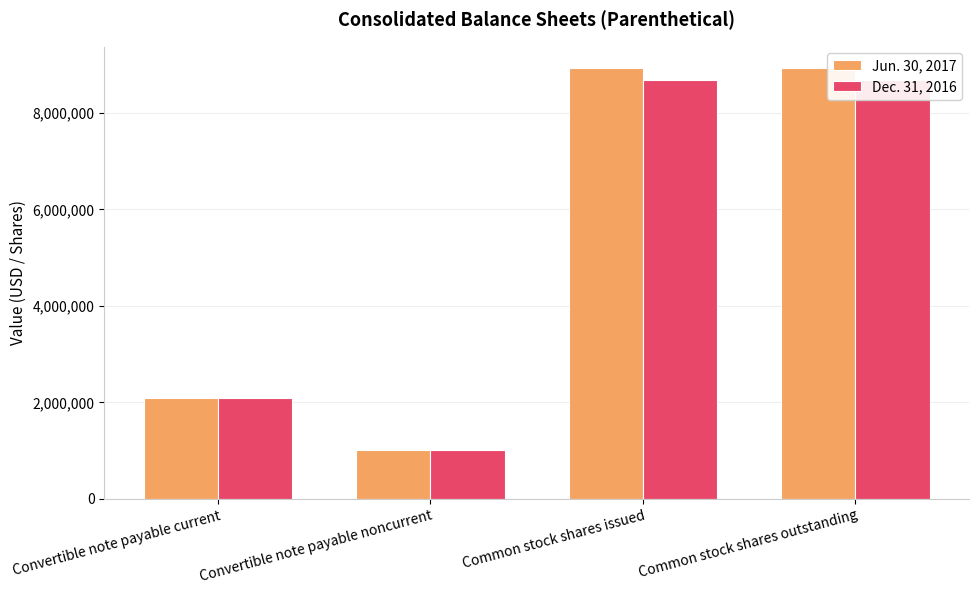

Which has a higher value, Common stock shares issued or Convertible note payable current?

Common stock shares issued